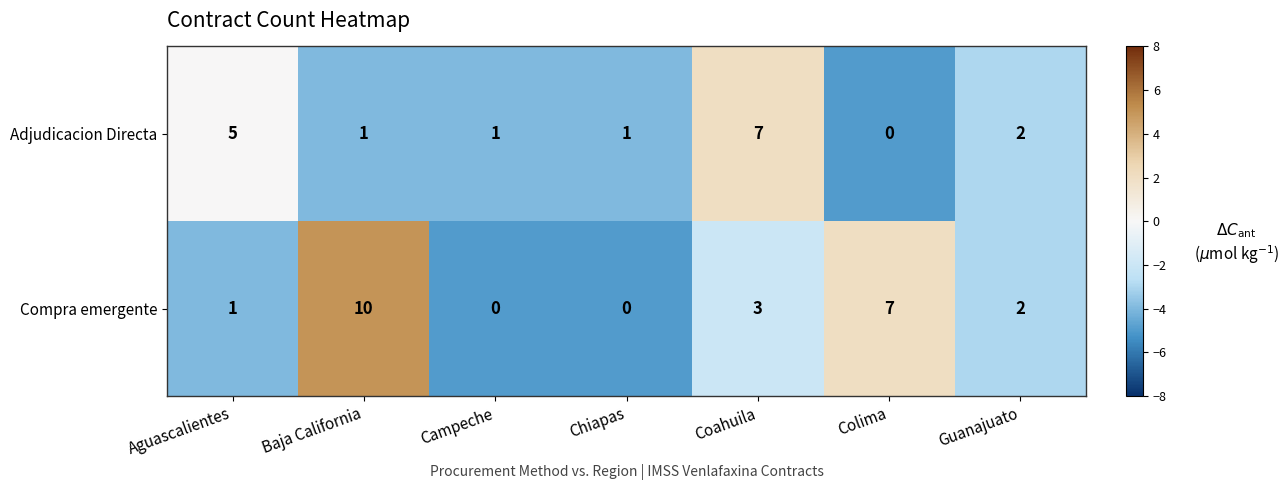

Is it true that Adjudicacion Directa equals 5 at Colima?

False